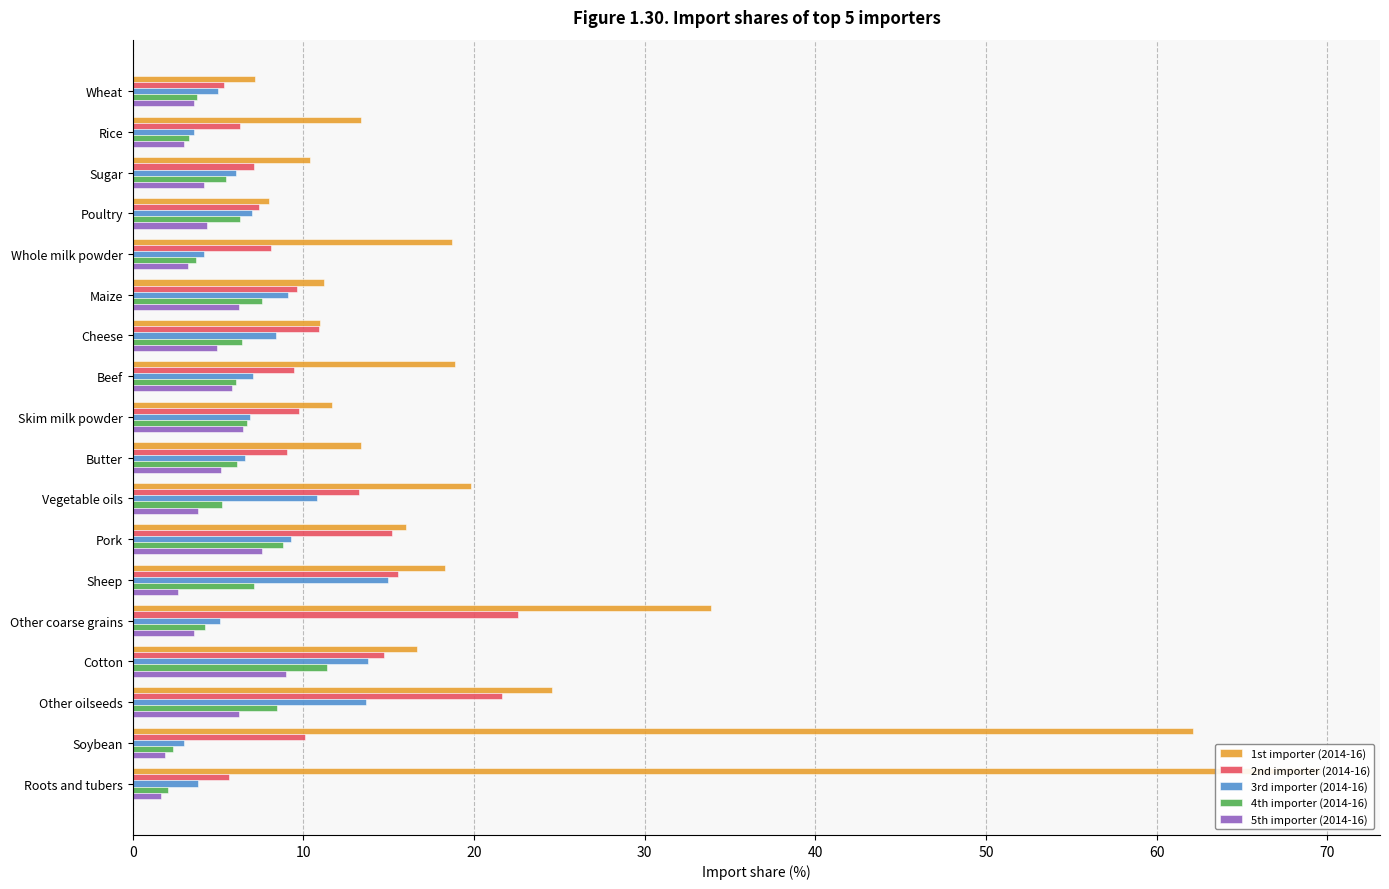

What is the total value across all series at Other coarse grains?

69.3